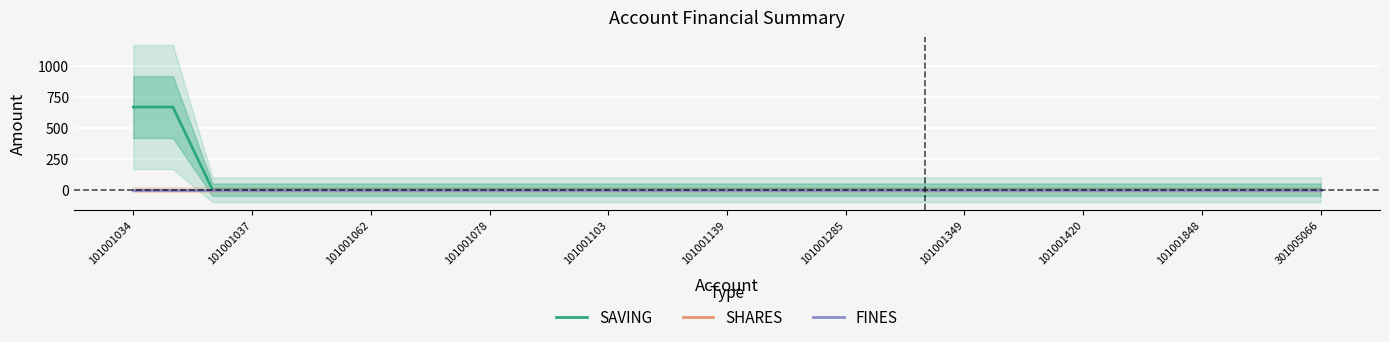

What are all the series names shown in the legend?

SAVING, SHARES, FINES